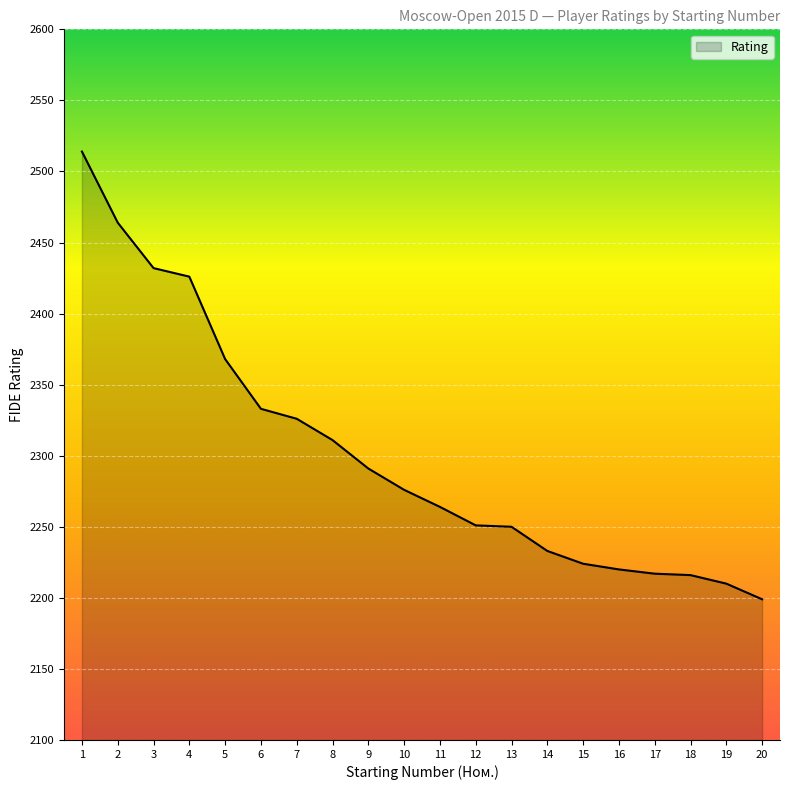

What is the ratio of the value at 3 to the value at 17?

1.1